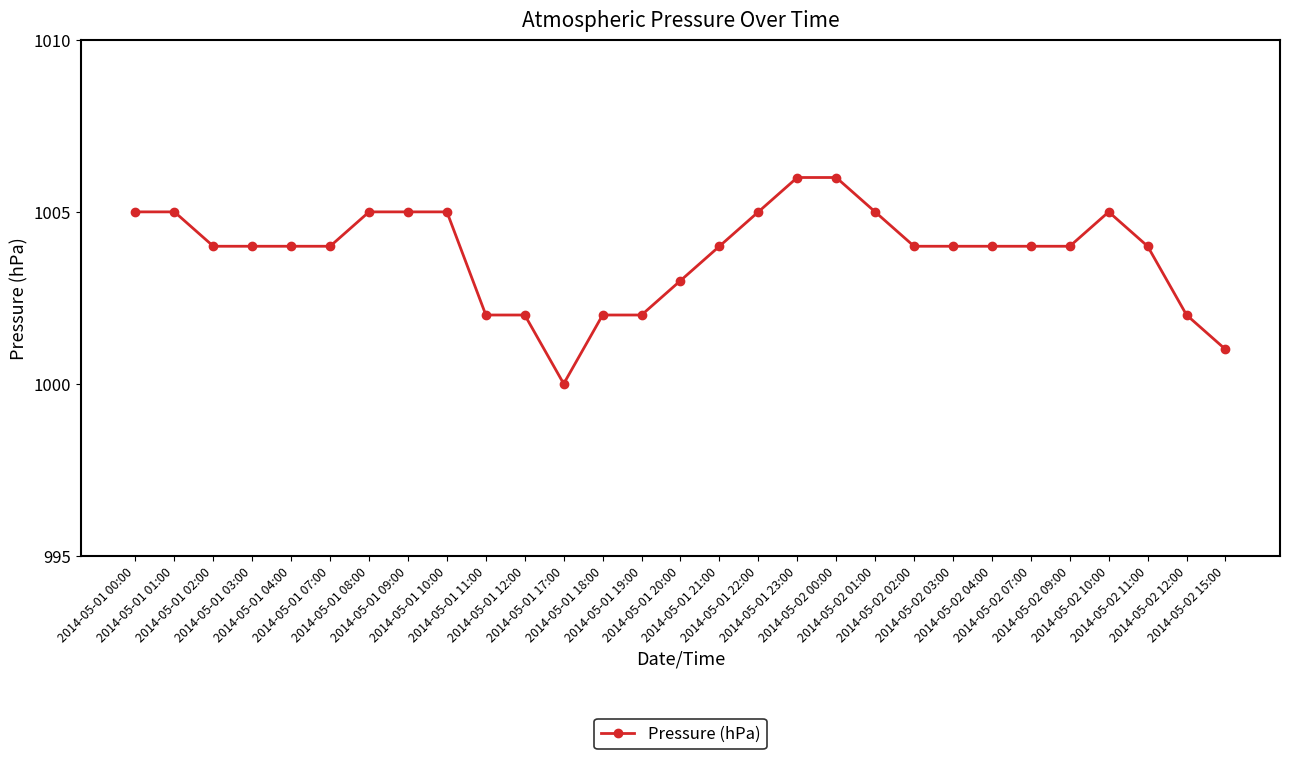

What is the average value?

1004